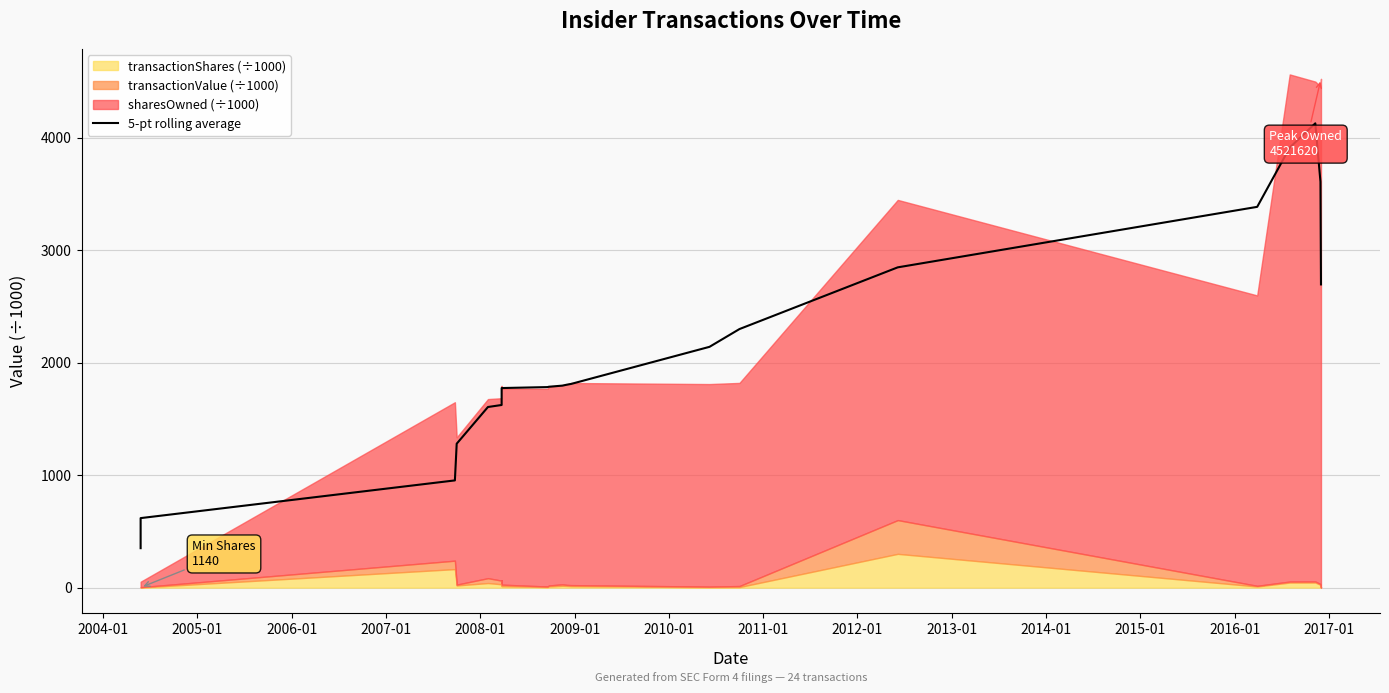

True or false: the data shows 5859.7 at 19.

False